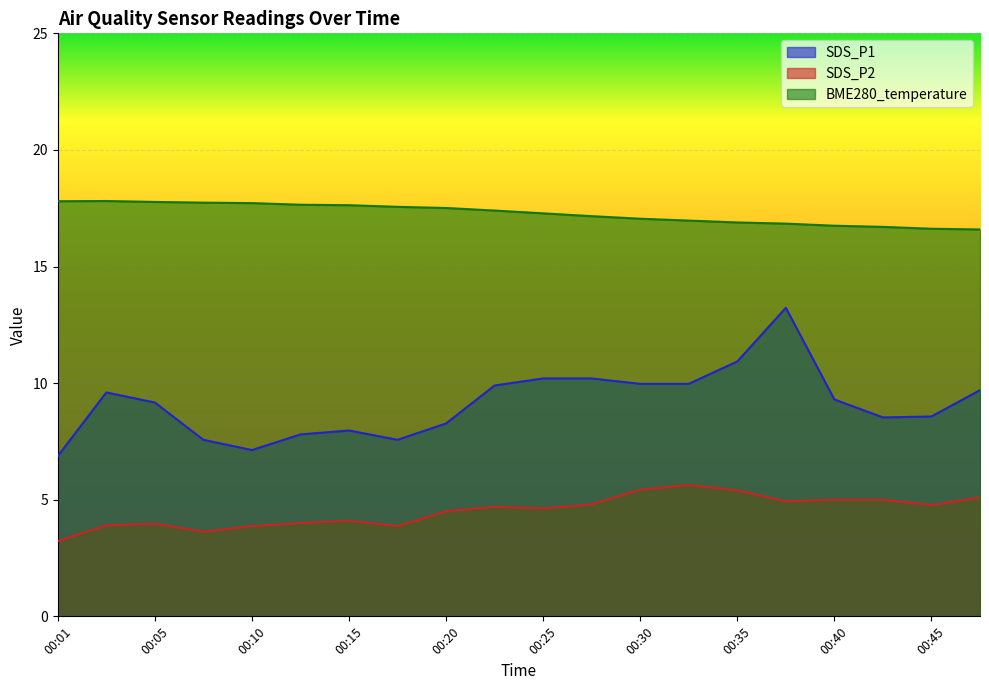

Which category has the highest value in the SDS_P1 series?

00:37